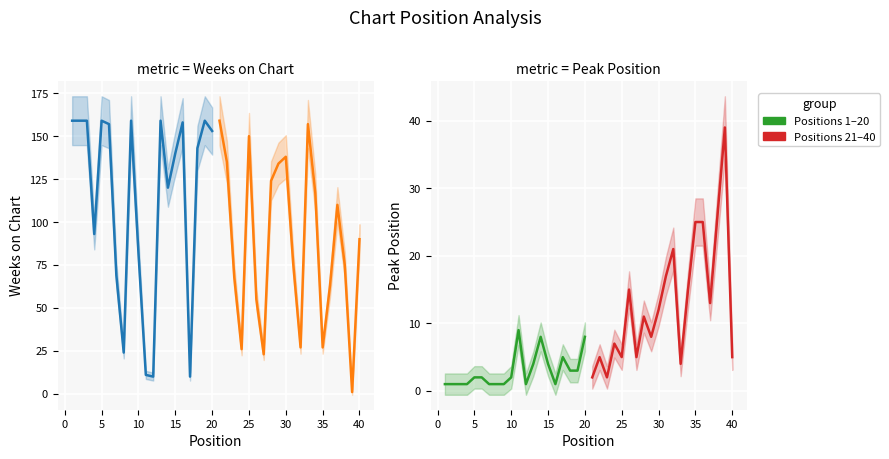

Is this an area chart (filled region under the line)?

No